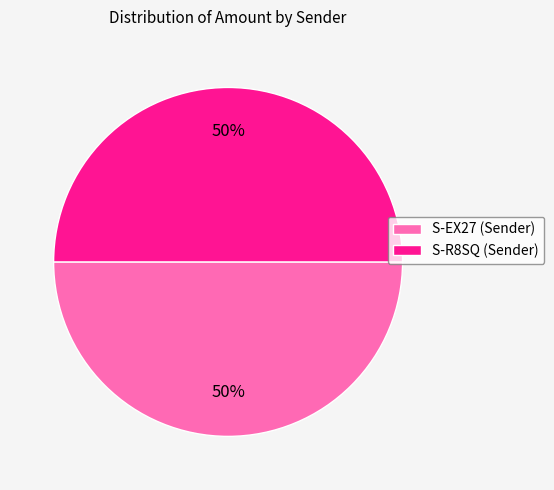

To the nearest percent, what portion does S-R8SQ (Sender) represent?

50%